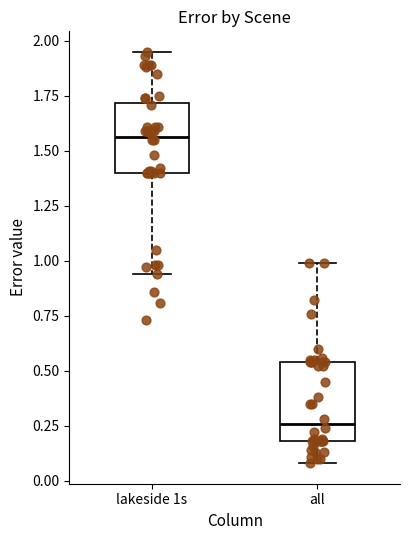

Reading left to right, transcribe this box plot: for each box, give where its median line is, the range the box spans, and where its two whiskers end, as read against the y-axis. The values are not printed on the chart, so give them approximately, as read against the axis.

lakeside 1s: median 1.55, box 1.40 to 1.70, whiskers 0.95 to 1.95
all: median 0.25, box 0.20 to 0.55, whiskers 0.10 to 1.00